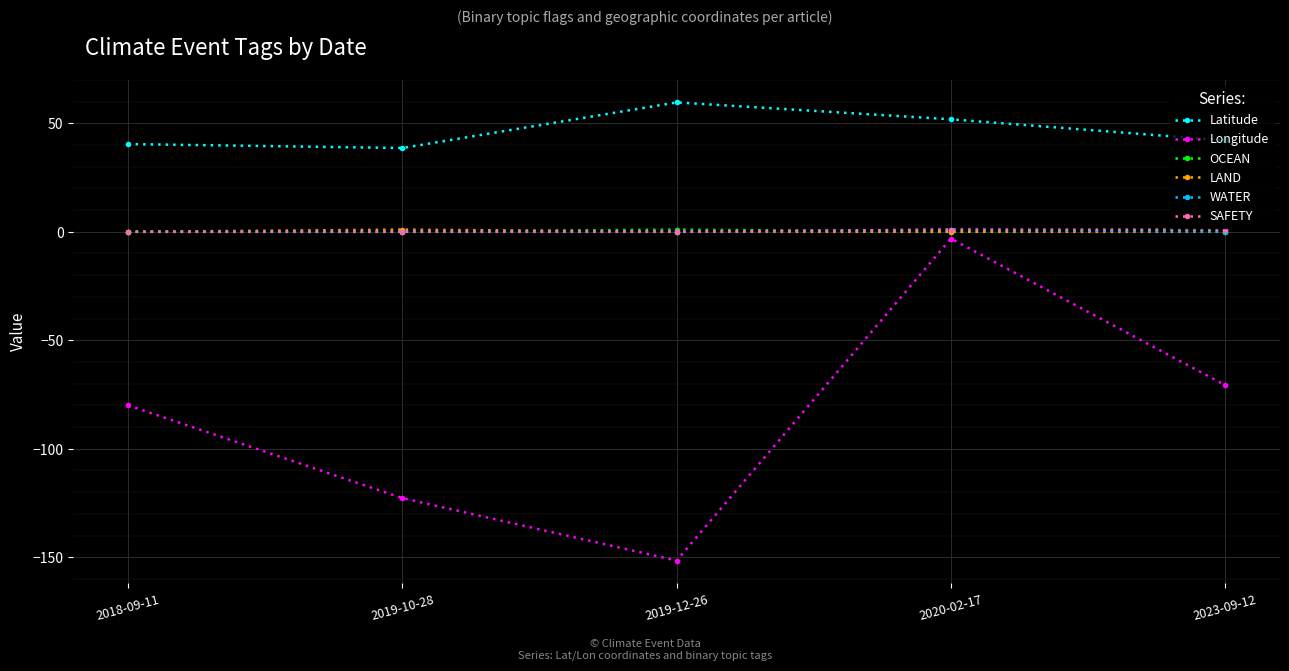

At which category is the sum across all series the highest?

2020-02-17